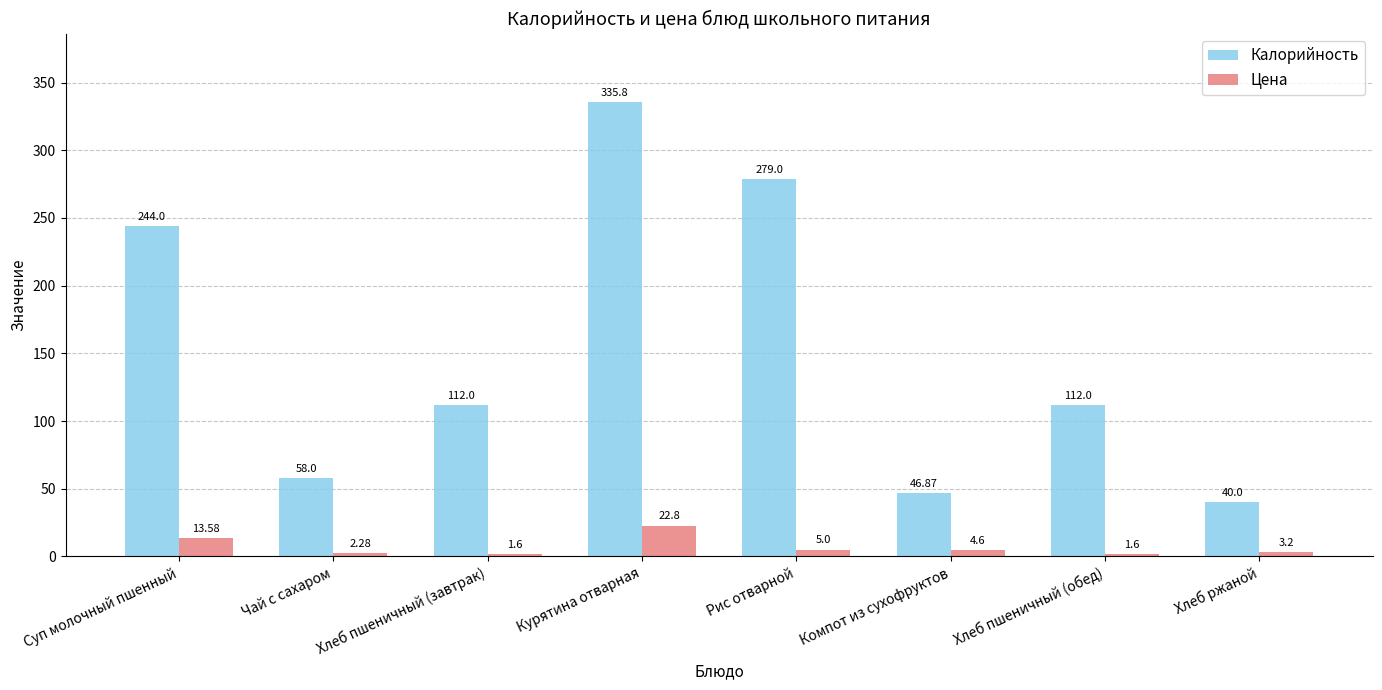

Where is Цена nearest to the value 12?

Суп молочный пшенный